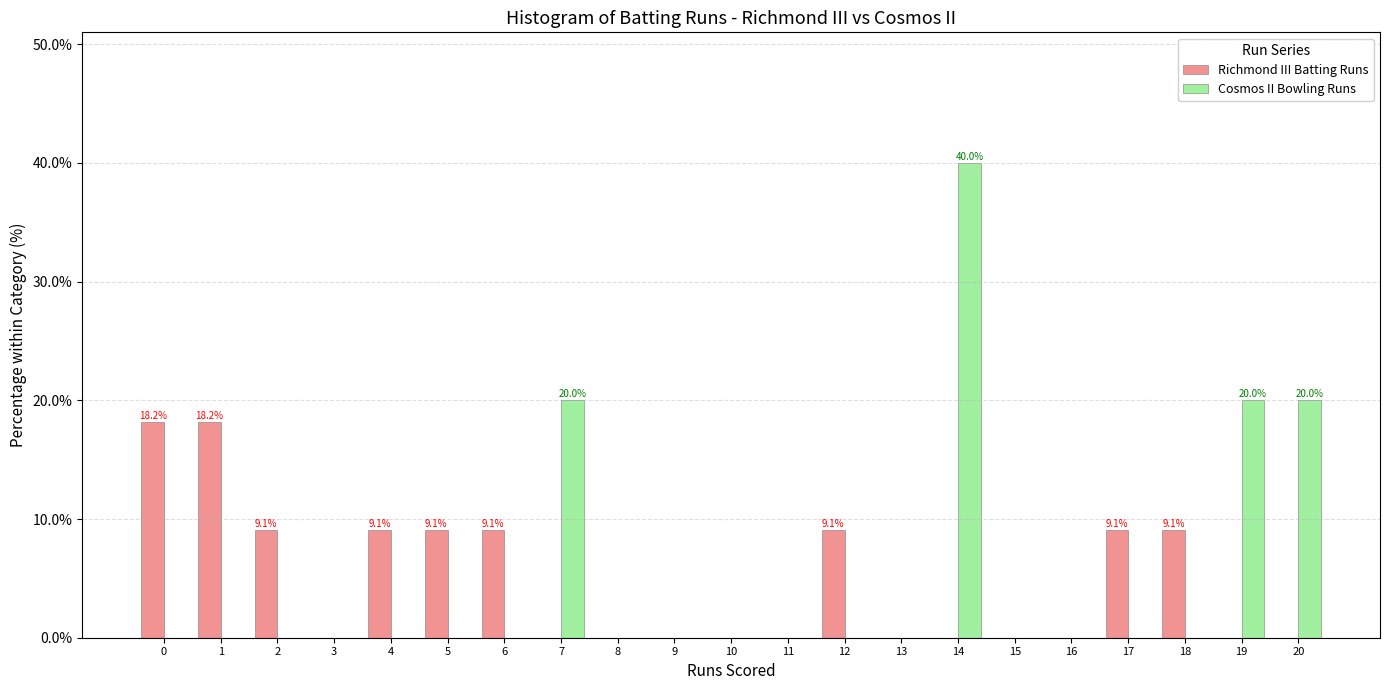

Is the value of Richmond III Batting Runs at 6 greater than the value of Cosmos II Bowling Runs at 18?

Yes